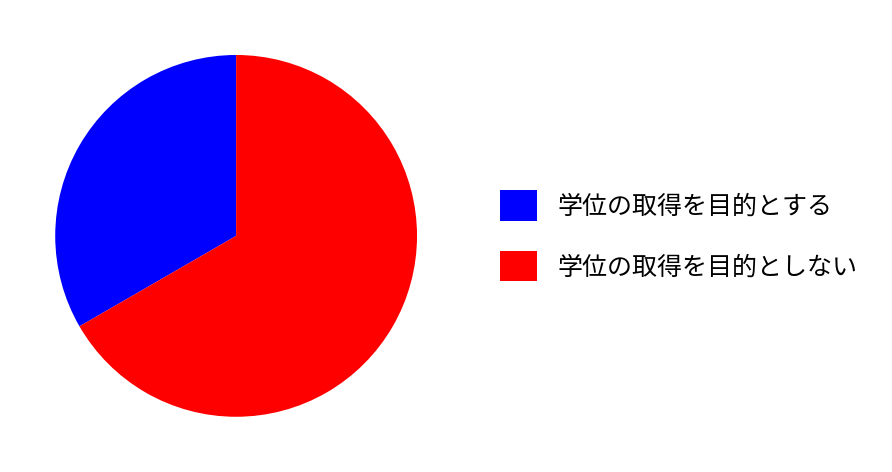

How many segments does this pie chart have?

2